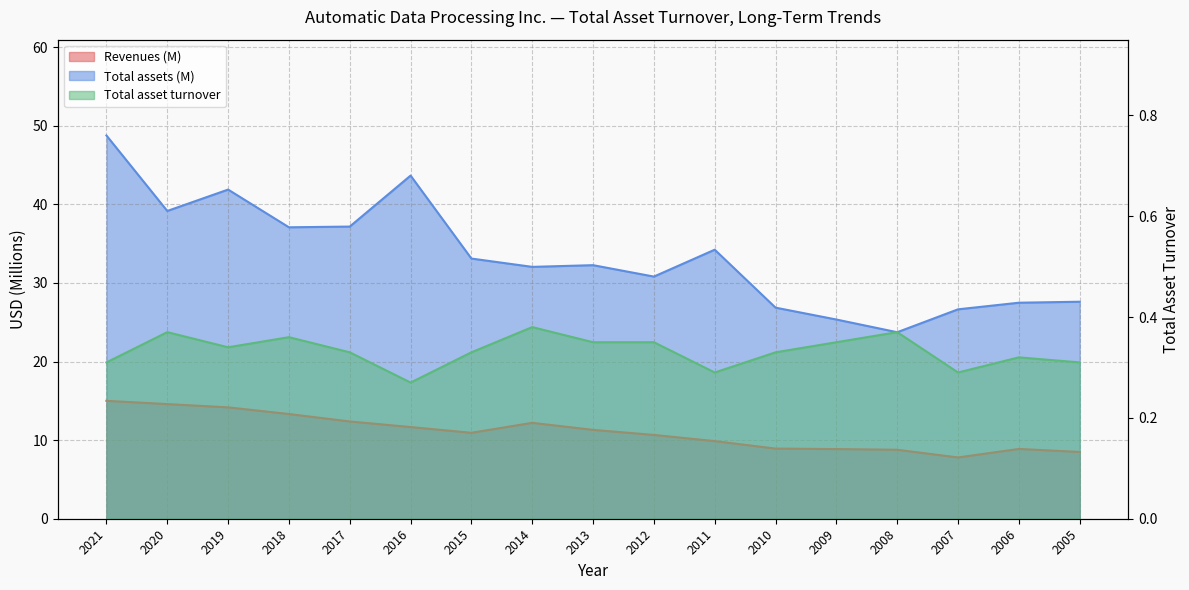

What is the sum of all Total assets values?

568.0